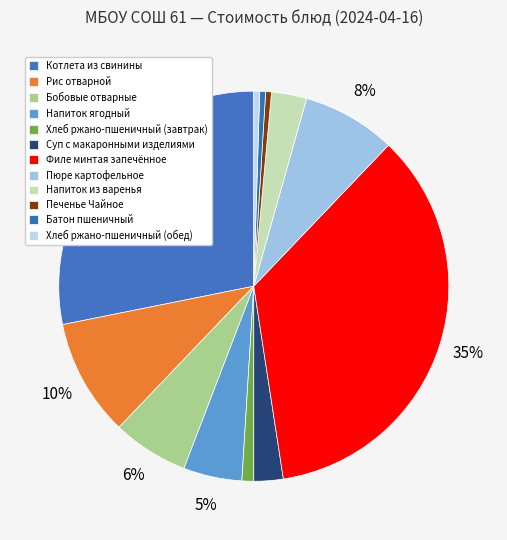

How many slices are in this pie chart?

12